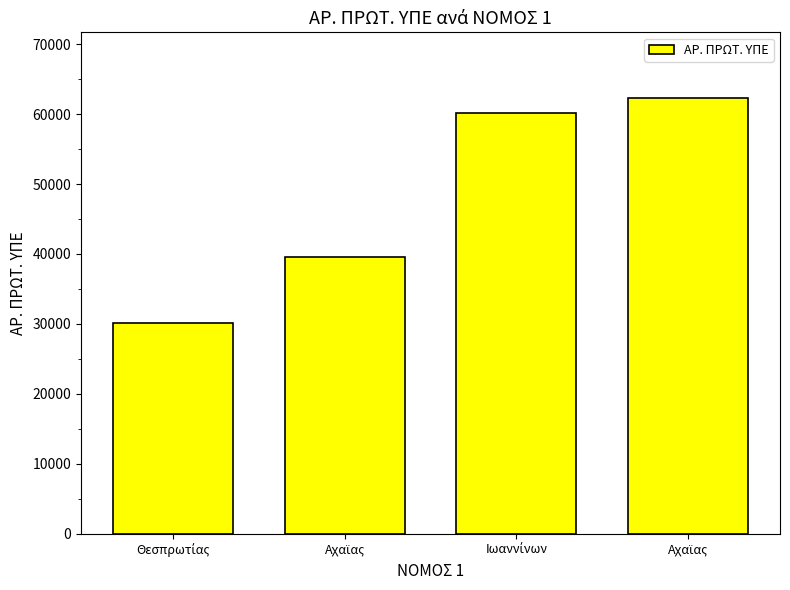

True or false: the data shows 39496 at Αχαϊας.

True